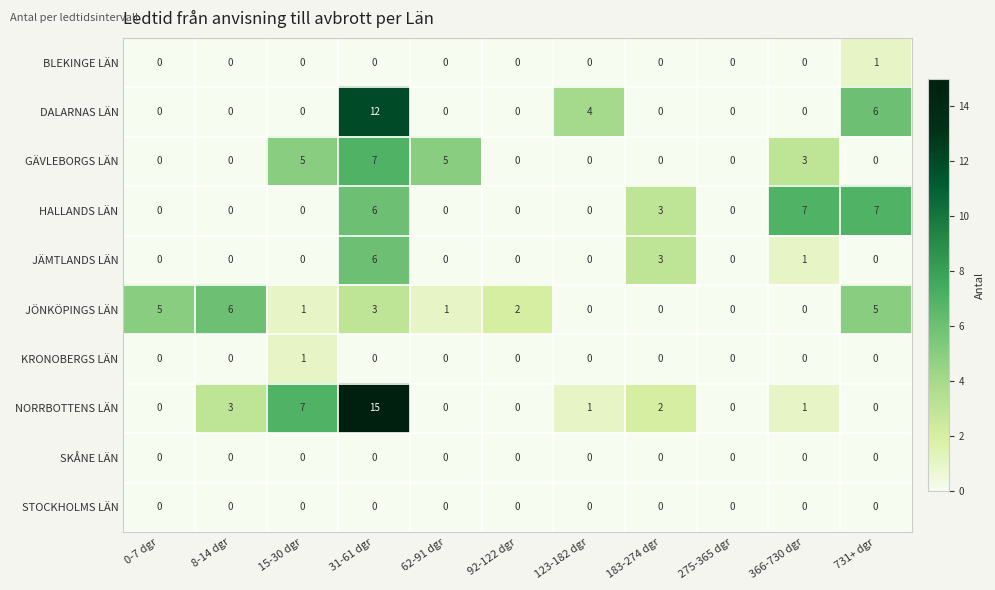

Which series has the widest spread of values?

NORRBOTTENS LÄN